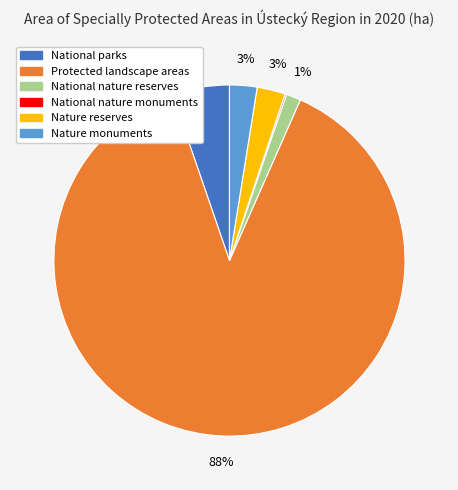

Is it true that National nature reserves is 11% of the pie?

False